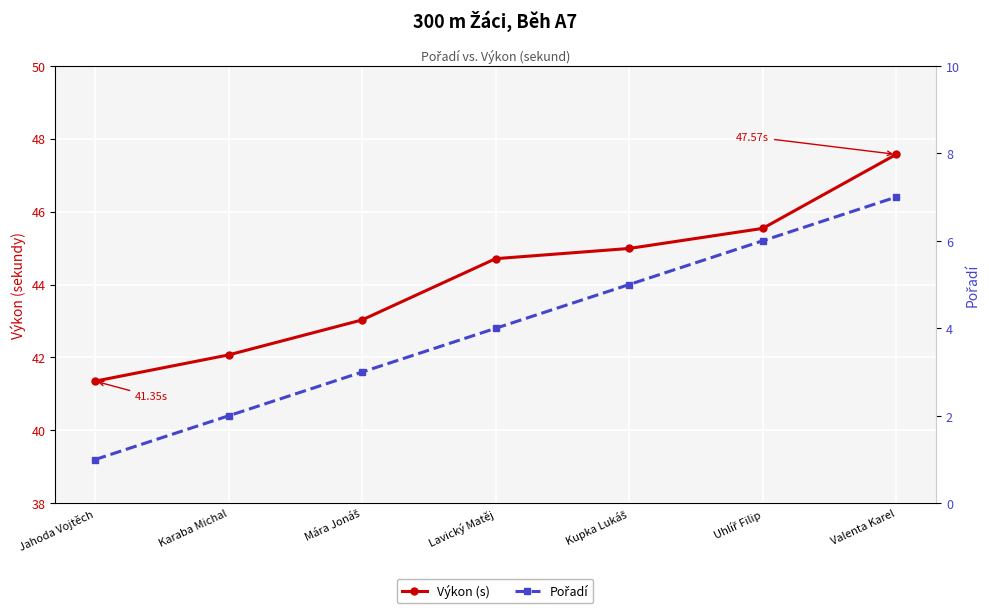

True or false: Výkon (s) and Pořadí cross at least once.

False